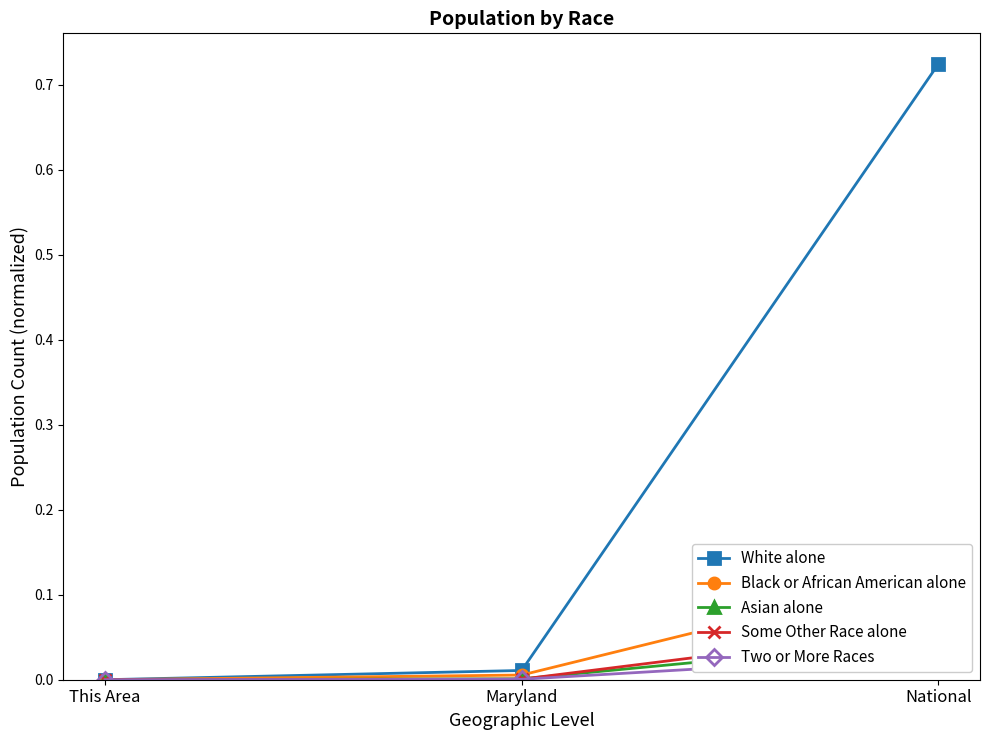

At which category does the chart reach its minimum across all series?

This Area